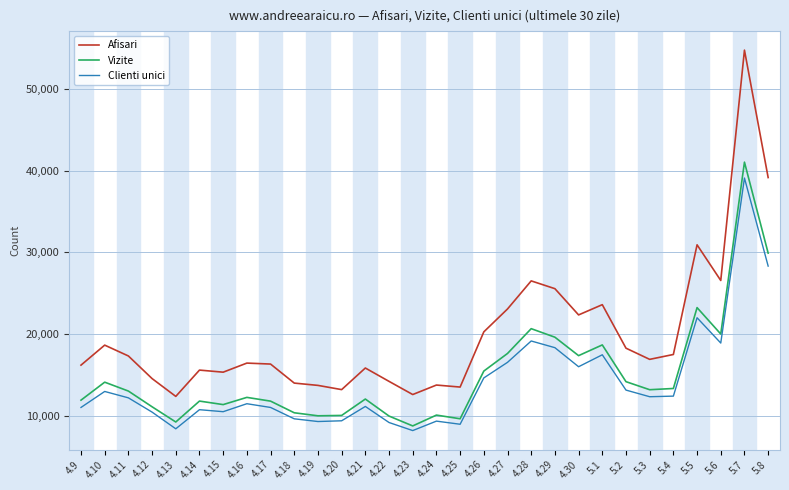

True or false: Vizite has a value of 5862 at 4.9.

False